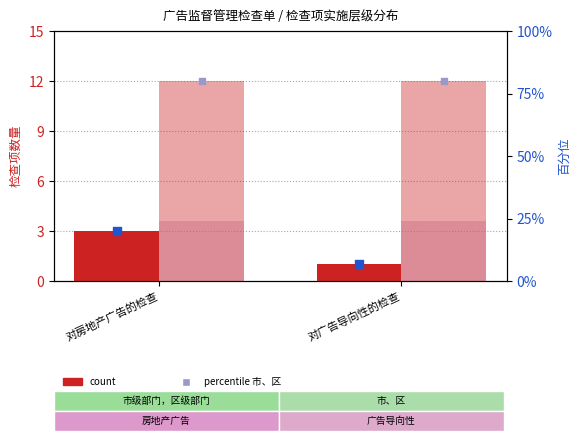

Which series contains the highest Y value?

percentile 市、区